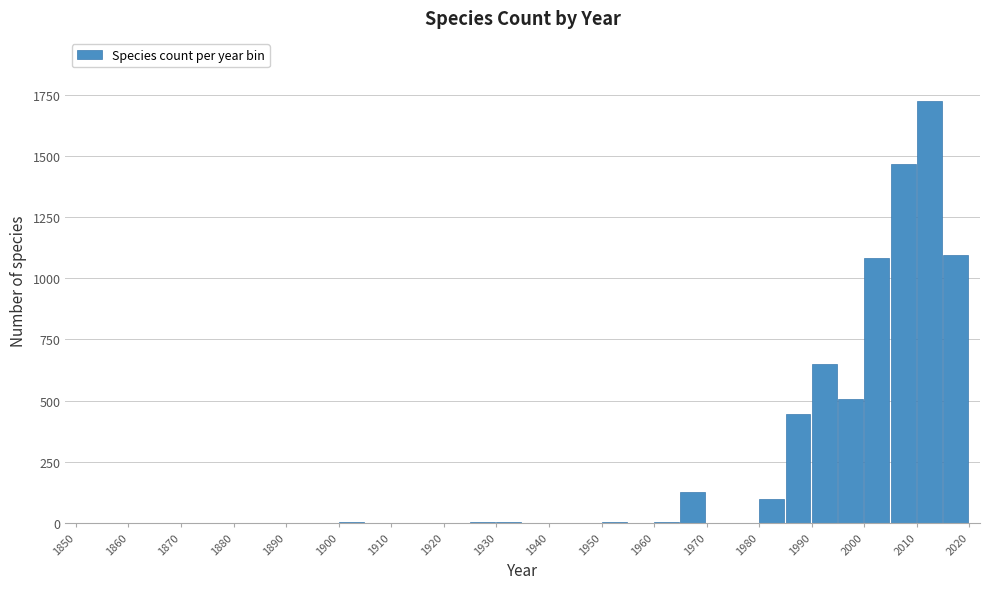

What is the height of the bar covering 2010 to 2015 on the x-axis? The values are not printed on the chart, so give them approximately, as read against the axis.

1750